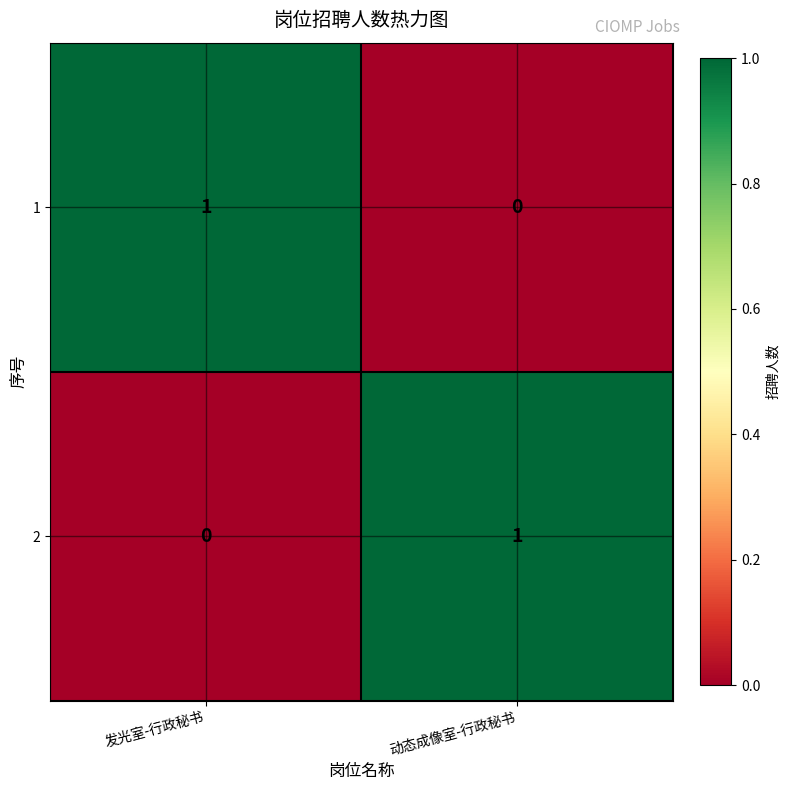

Is the value of 1 at 动态成像室-行政秘书 greater than the value of 2 at 动态成像室-行政秘书?

No